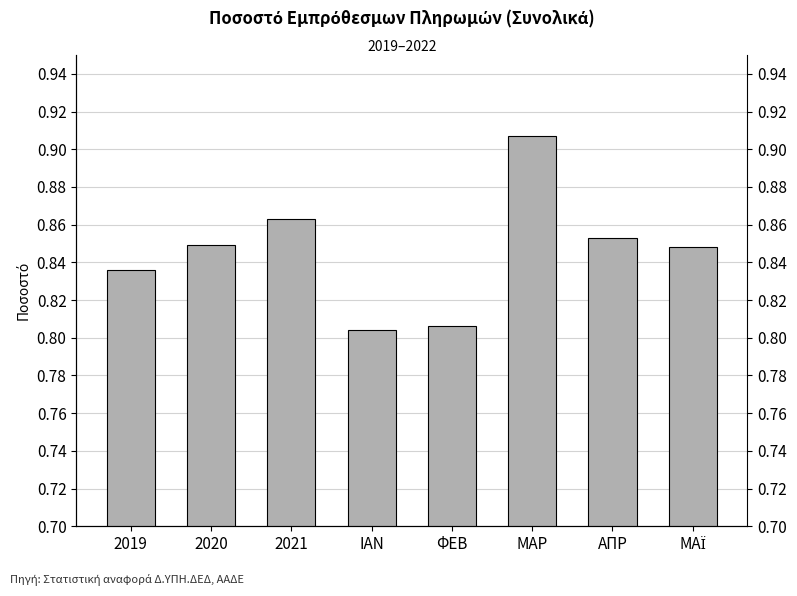

What is the maximum value shown in the chart?

0.9